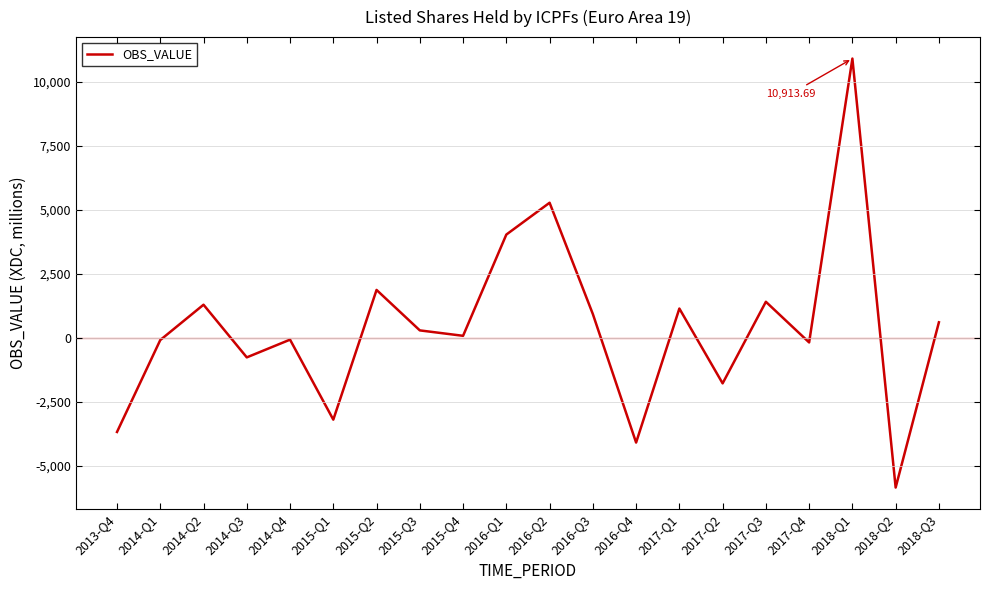

What is the difference between the maximum and minimum values?

16758.3